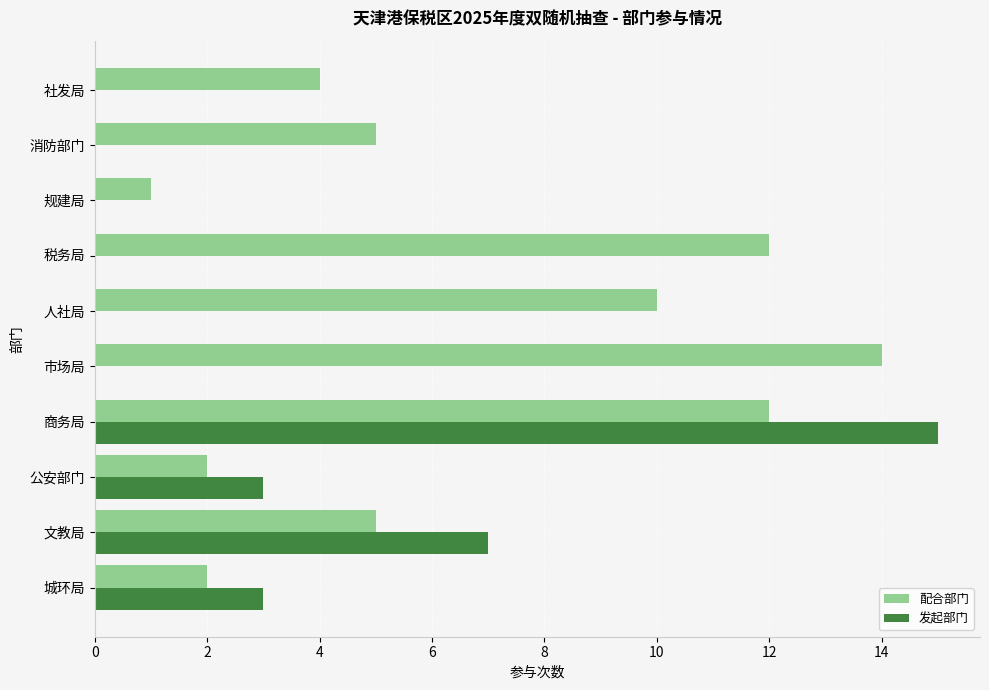

How many categories are shown in the chart?

10